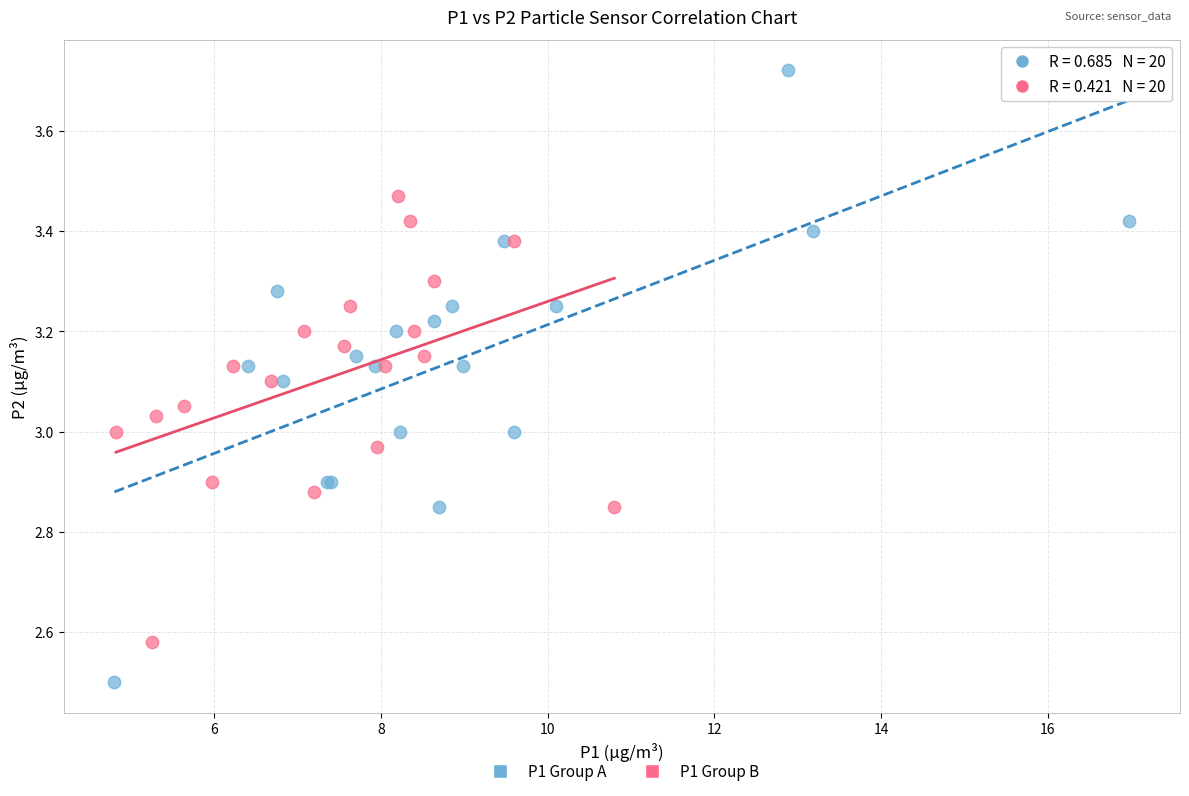

Which series reaches the maximum Y coordinate?

P1 Group A